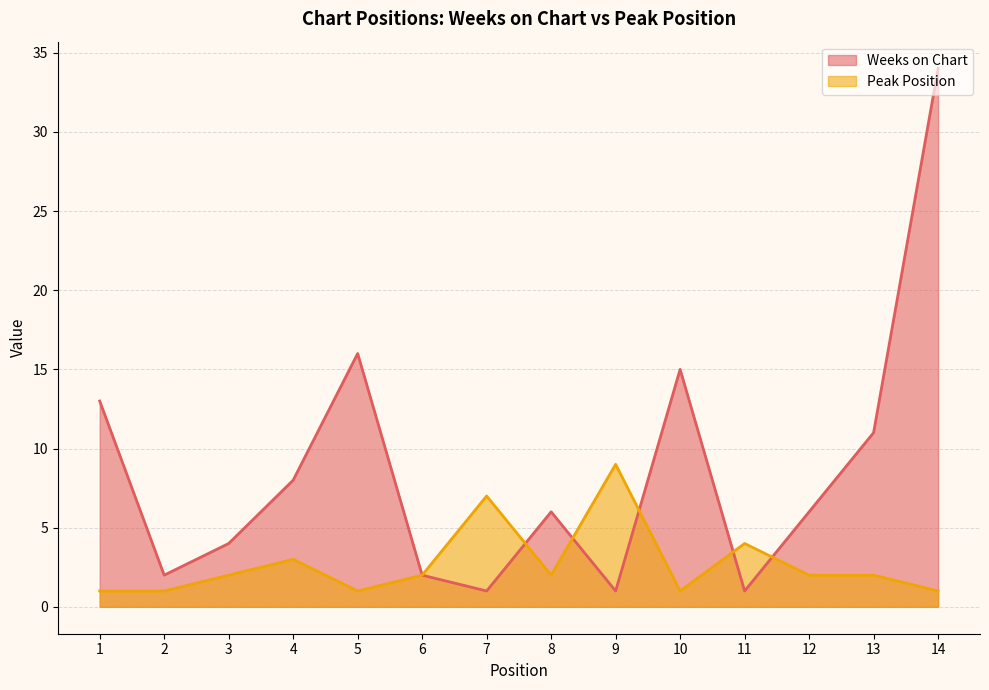

At which category is the sum across all series the highest?

14